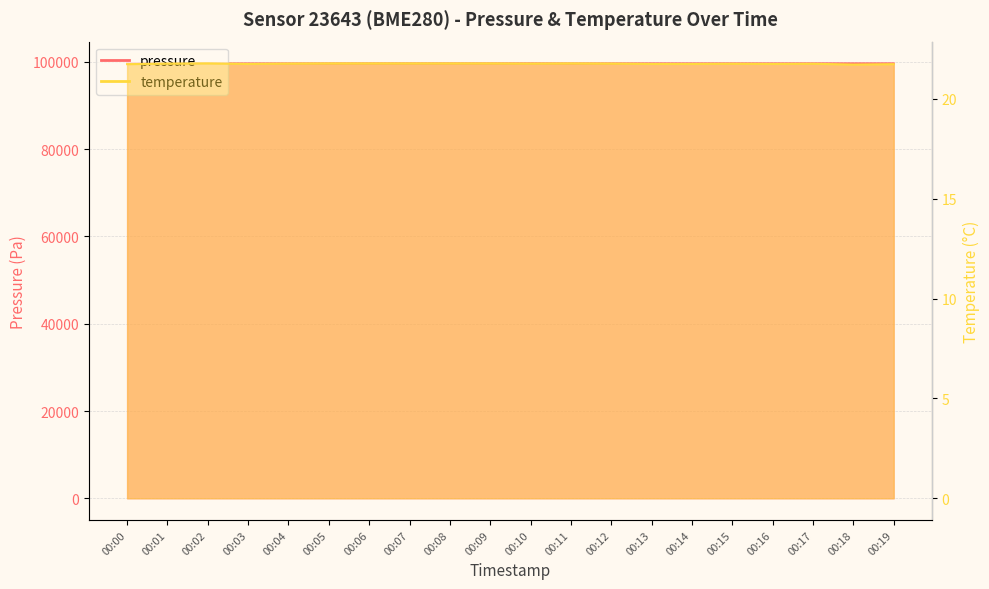

The temperature series shows 21.8 at 00:12. True or false?

True